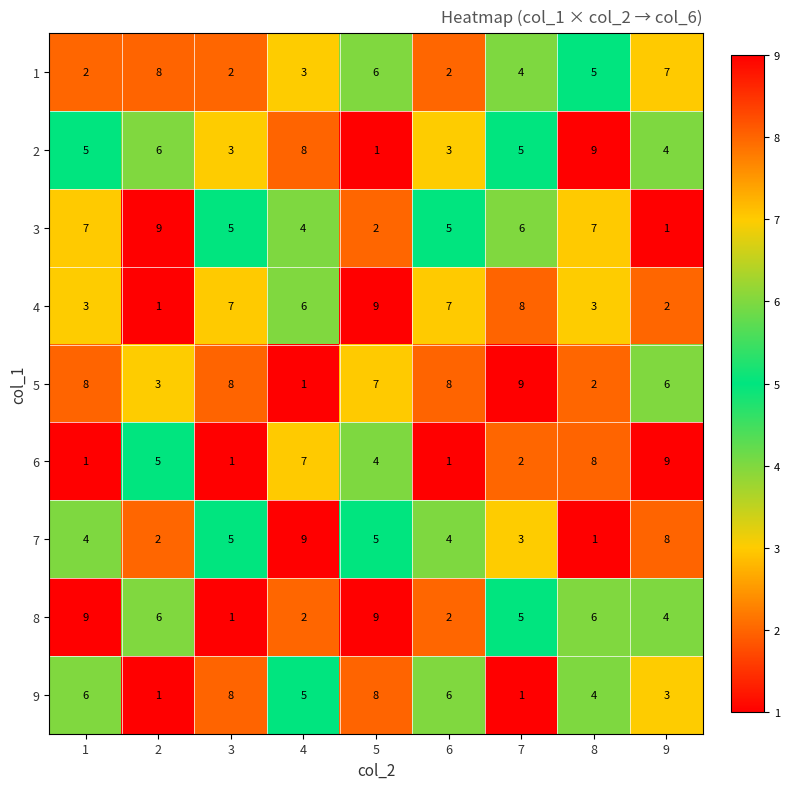

What is the sum of the 2 values at 8 and 4?

17